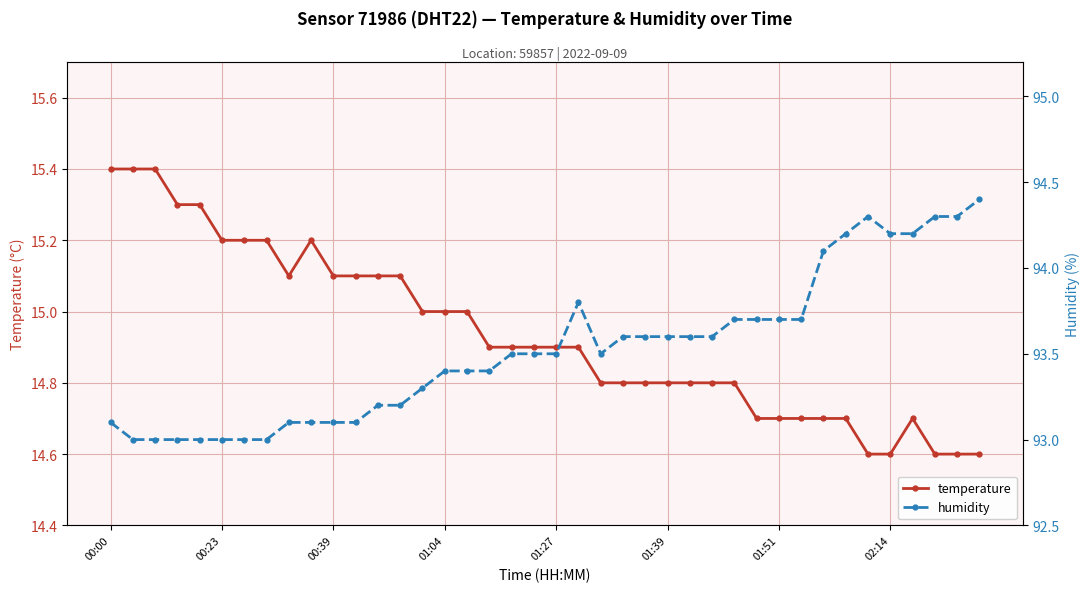

In temperature, how many points are higher than both neighbors (excluding endpoints)?

2